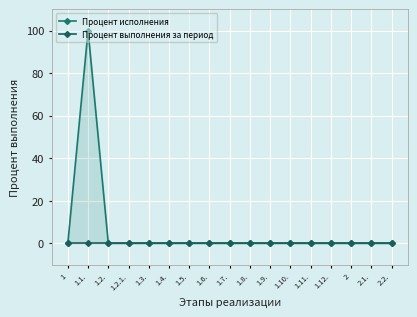

At which category does the chart reach its minimum across all series?

1